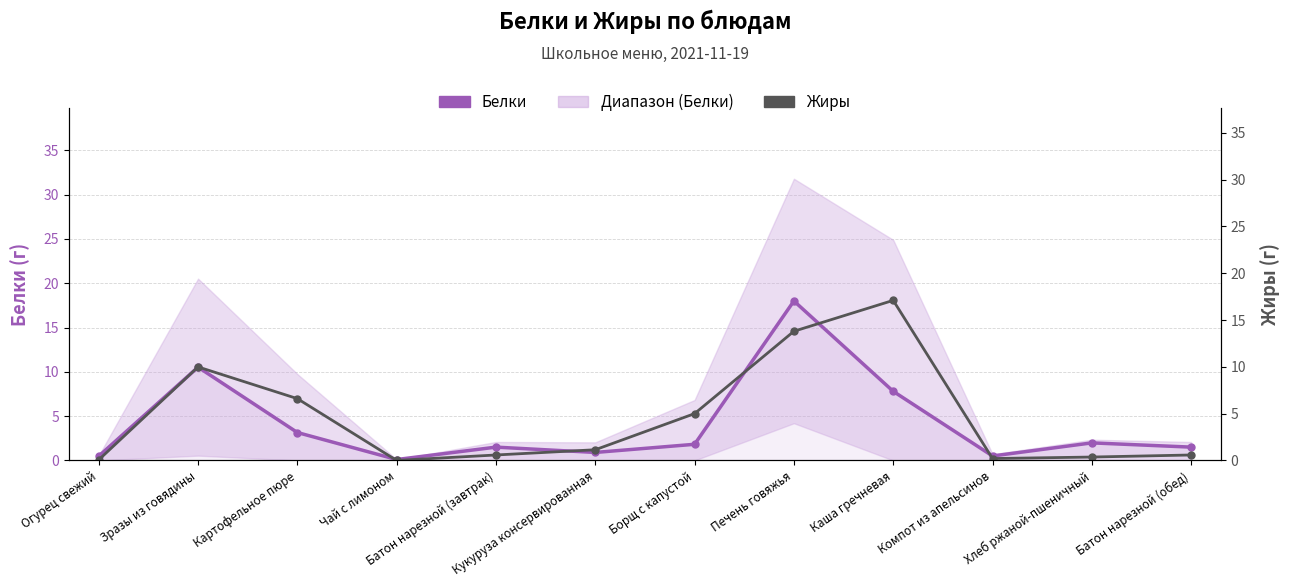

Reading left to right, list all the values displayed in this chart.

Белки: 0.5	10.5	3.1	0.1	1.5	0.9	1.8	18.0	7.8	0.5	2.0	1.5
Жиры: 0.1	10.0	6.6	0.0	0.6	1.1	5.0	13.8	17.1	0.2	0.4	0.6